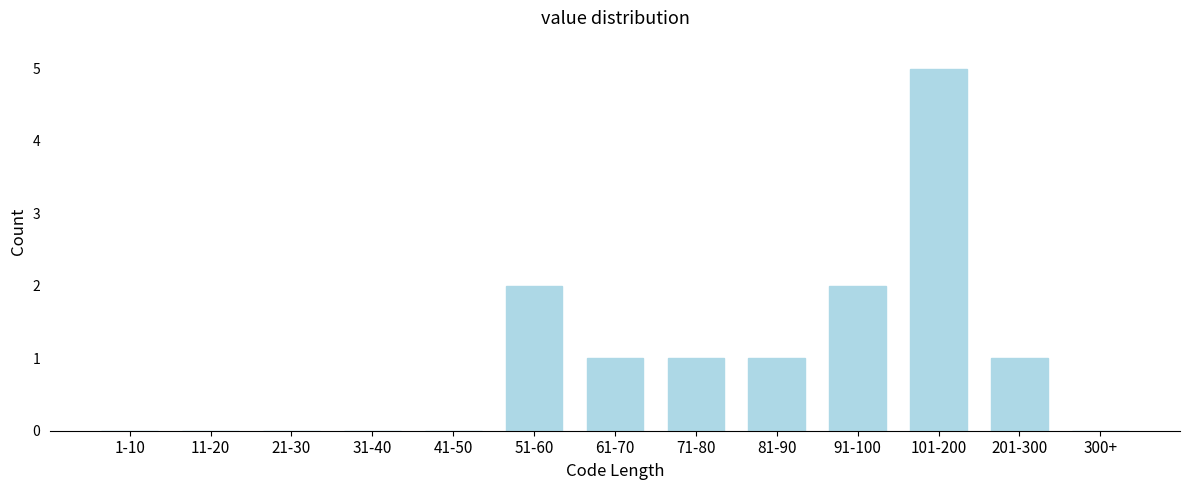

Reading left to right, list all the values displayed in this chart.

1-10=0	11-20=0	21-30=0	31-40=0	41-50=0	51-60=2	61-70=1	71-80=1	81-90=1	91-100=2	101-200=5	201-300=1	300+=0